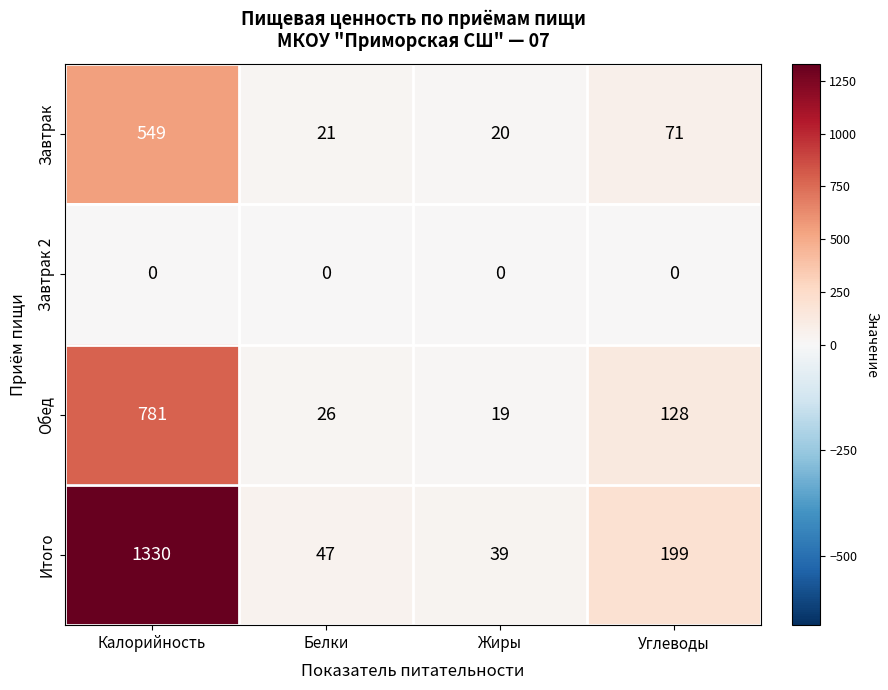

Rank the series by their maximum value, from lowest to highest.

Завтрак 2, Завтрак, Обед, Итого